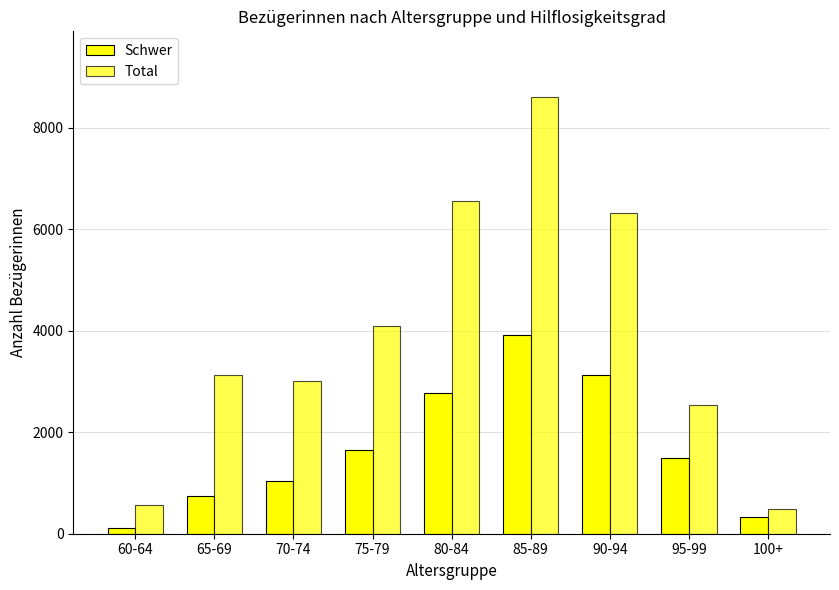

Rank the categories by Schwer value from highest to lowest.

85-89, 90-94, 80-84, 75-79, 95-99, 70-74, 65-69, 100+, 60-64